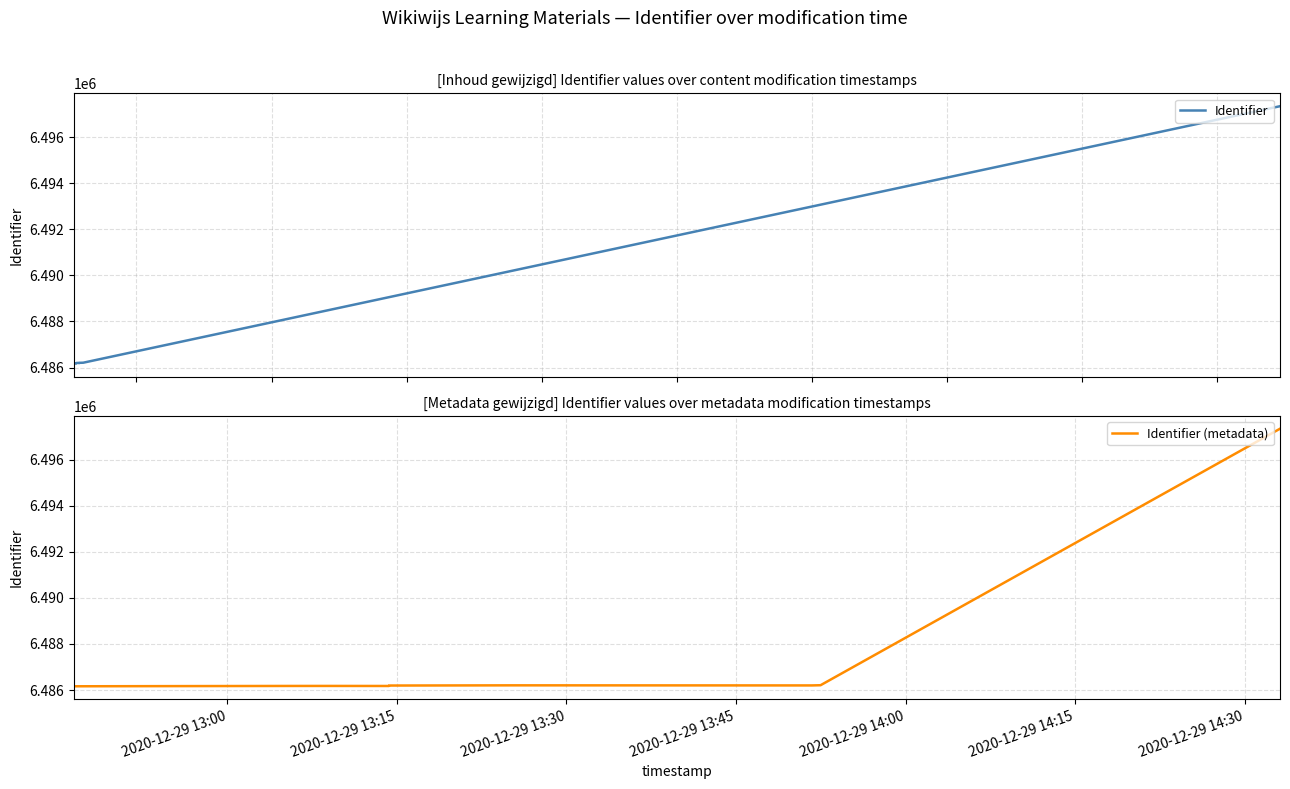

Which series has the largest total across all categories?

Identifier